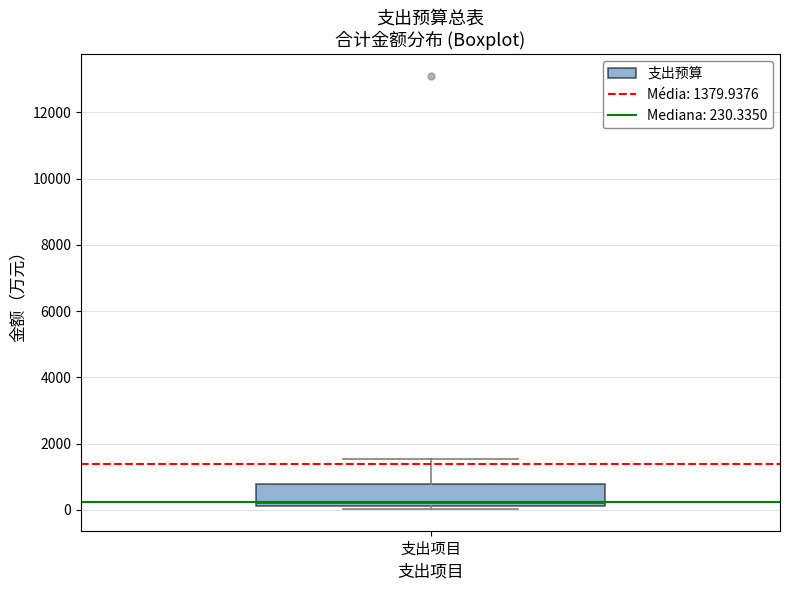

Transcribe this box plot: give where the median line is, the range the box spans, and where the two whiskers end, as read against the y-axis. The values are not printed on the chart, so give them approximately, as read against the axis.

median 200 (just above the box's lower edge), box 200 to 800, whiskers 0 to 1600